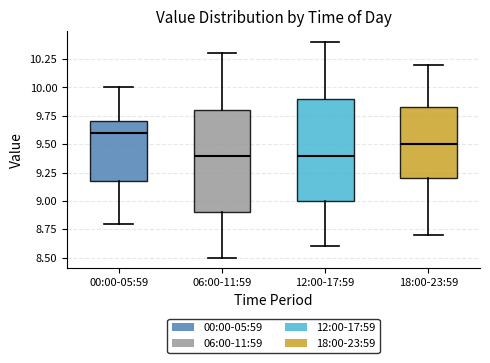

Reading left to right, read every box against the y-axis: the position of its median line, the range the box covers, and the ends of its whiskers. The values are not printed on the chart, so give them approximately, as read against the axis.

00:00-05:59: median 9.60, box 9.20 to 9.70, whiskers 8.80 to 10.00
06:00-11:59: median 9.40, box 8.90 to 9.80, whiskers 8.50 to 10.30
12:00-17:59: median 9.40, box 9.00 to 9.90, whiskers 8.60 to 10.40
18:00-23:59: median 9.50, box 9.20 to 9.85, whiskers 8.70 to 10.20